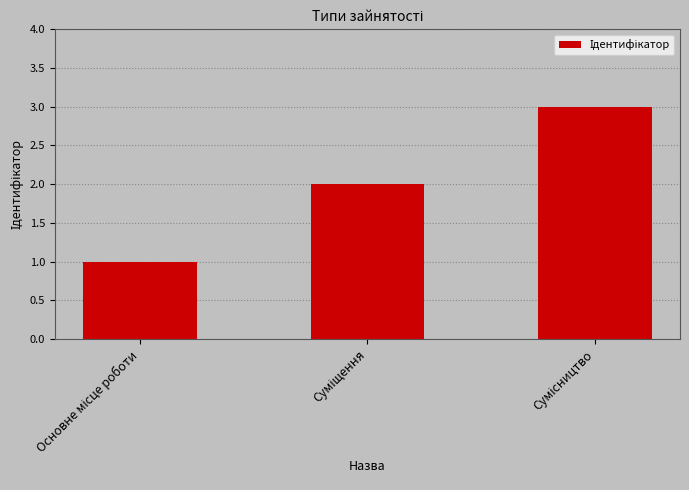

What is the sum of all values?

6